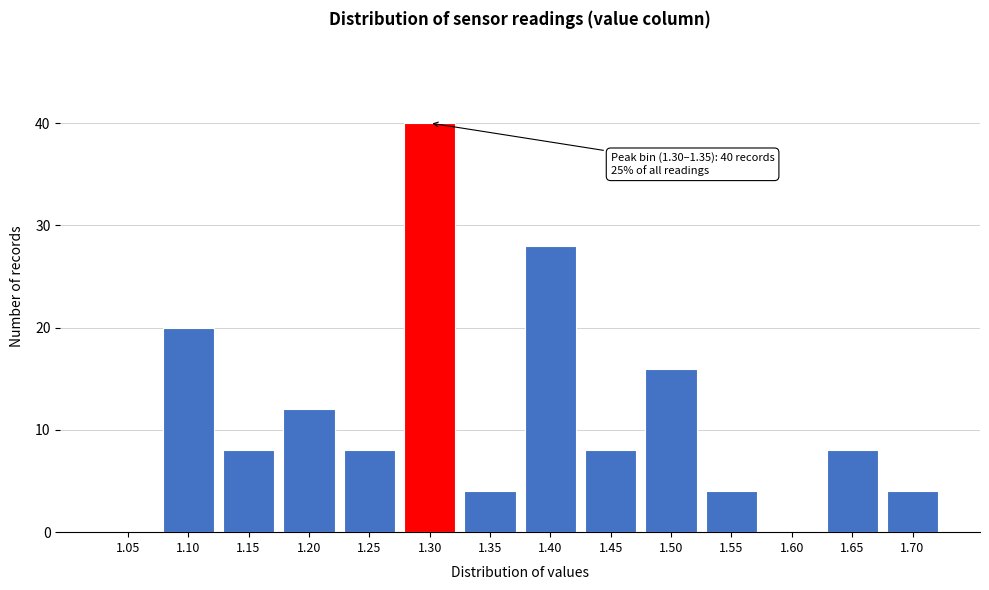

Reading right to left, transcribe all the data shown in this chart.

1.70=4	1.65=8	1.60=0	1.55=4	1.50=16	1.45=8	1.40=28	1.35=4	1.30=40	1.25=8	1.20=12	1.15=8	1.10=20	1.05=0